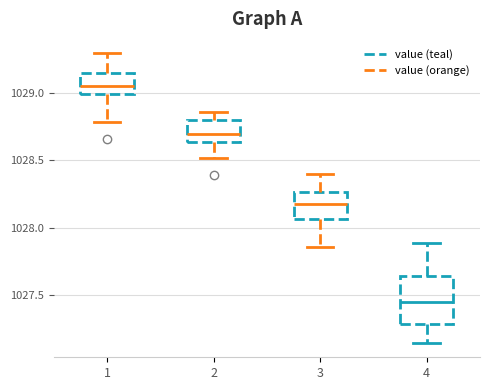

Reading left to right, transcribe this box plot: for each box, give where its median line is, the range the box spans, and where its two whiskers end, as read against the y-axis. The values are not printed on the chart, so give them approximately, as read against the axis.

1: median 1029.05, box 1029.00 to 1029.15, whiskers 1028.80 to 1029.30
2: median 1028.70, box 1028.65 to 1028.80, whiskers 1028.50 to 1028.85
3: median 1028.20, box 1028.05 to 1028.25, whiskers 1027.85 to 1028.40
4: median 1027.45, box 1027.30 to 1027.65, whiskers 1027.15 to 1027.90